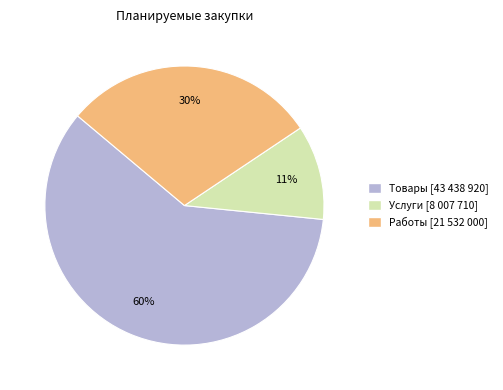

Which slice is the largest?

Товары